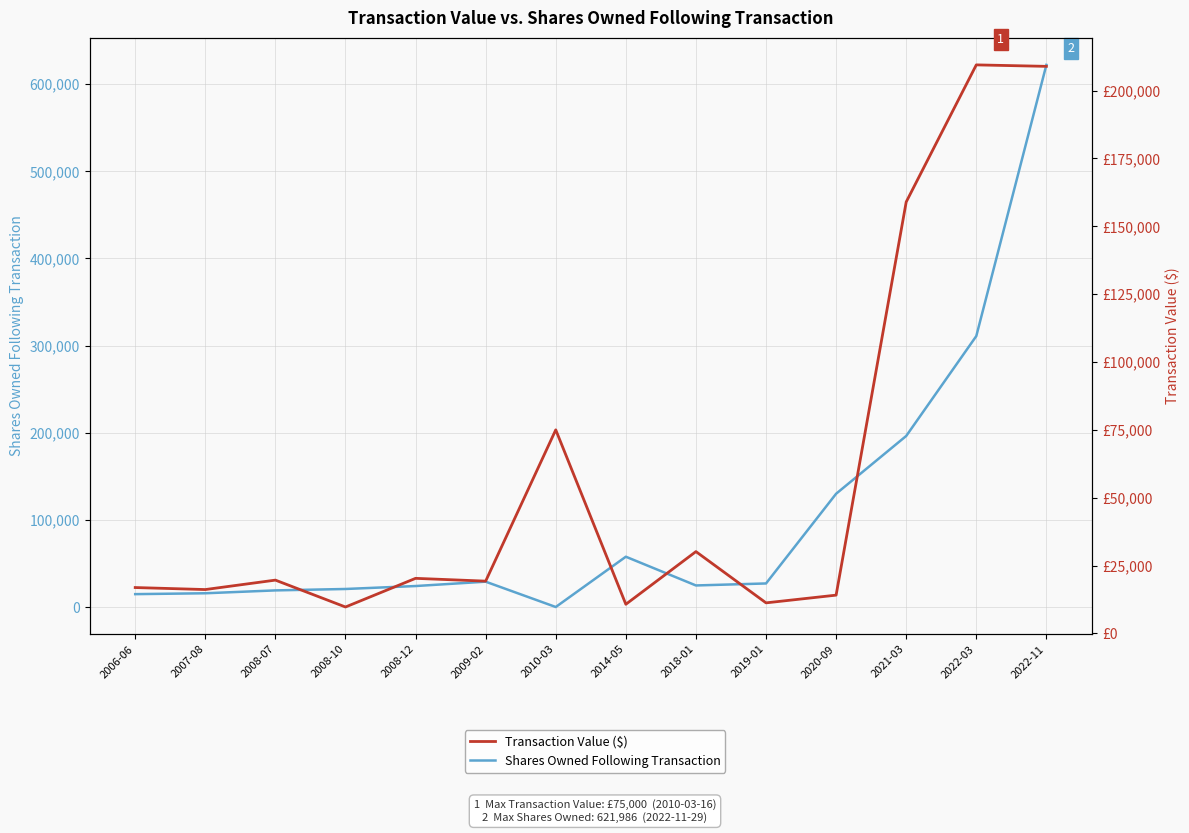

How many intersections are there between Shares Owned Following Transaction and Transaction Value ($)?

5